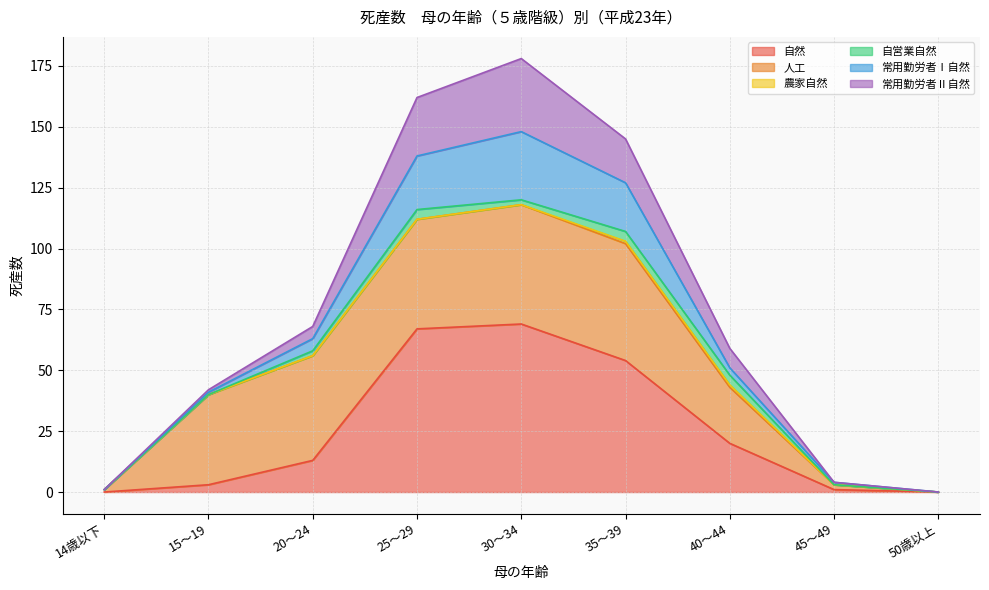

Does the chart have visible grid lines?

Yes